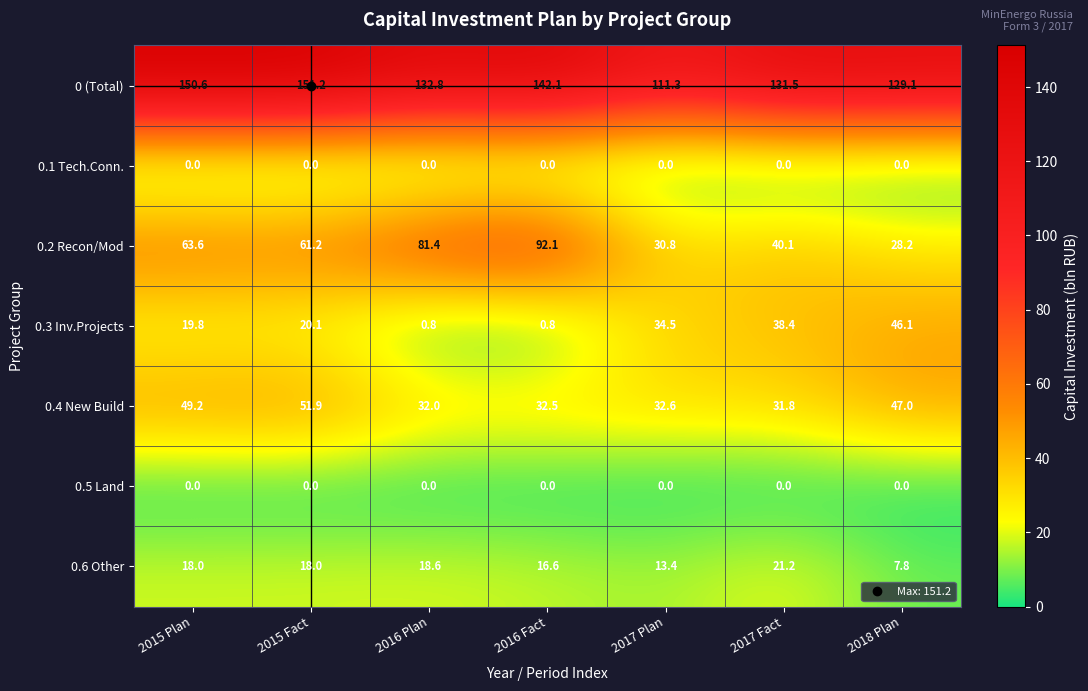

What is the sum of the 0.6 Other values at 2017 Plan and 2017 Fact?

34.6